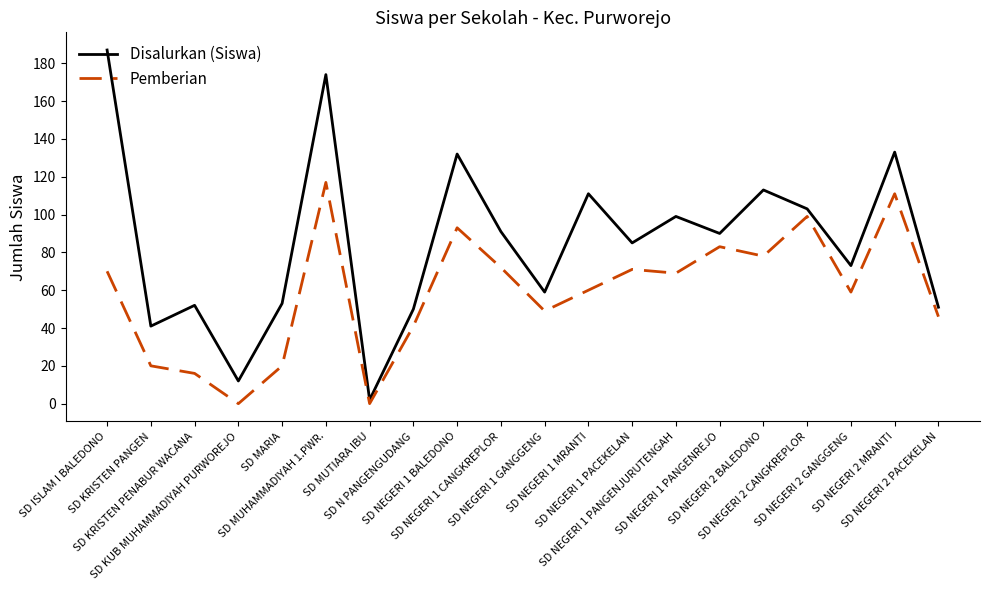

Which series has the largest range (max minus min)?

Disalurkan (Siswa)